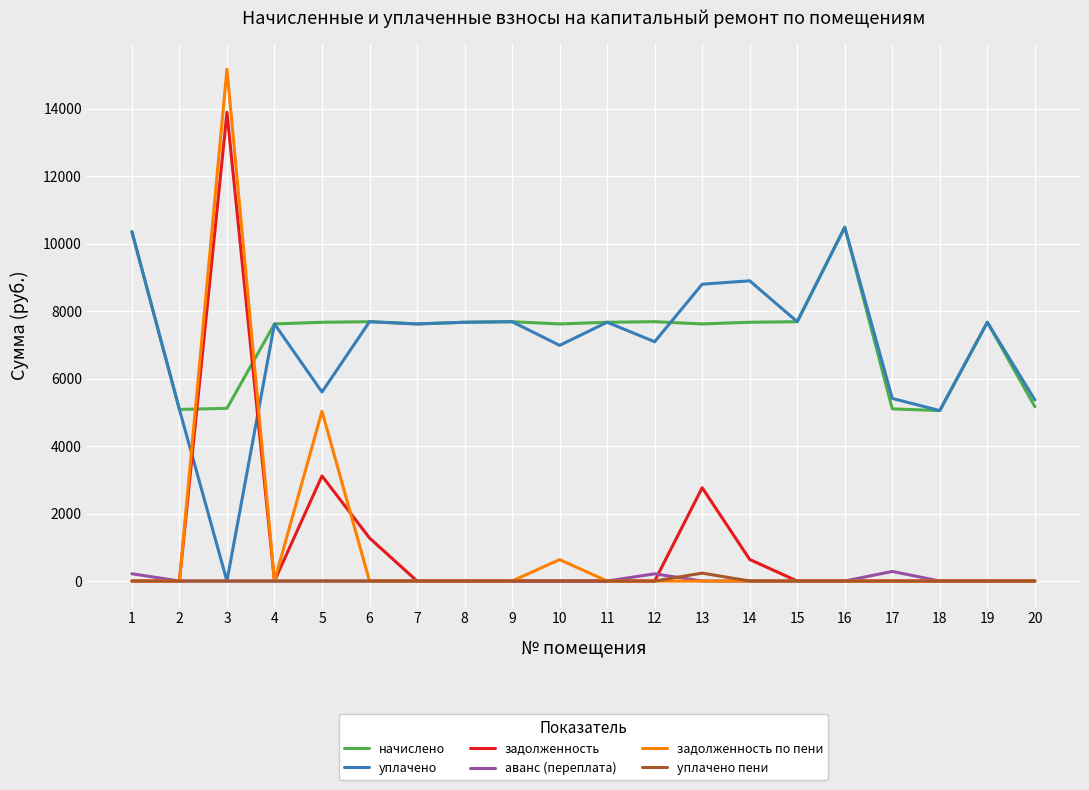

Which series has the largest range (max minus min)?

задолженность по пени